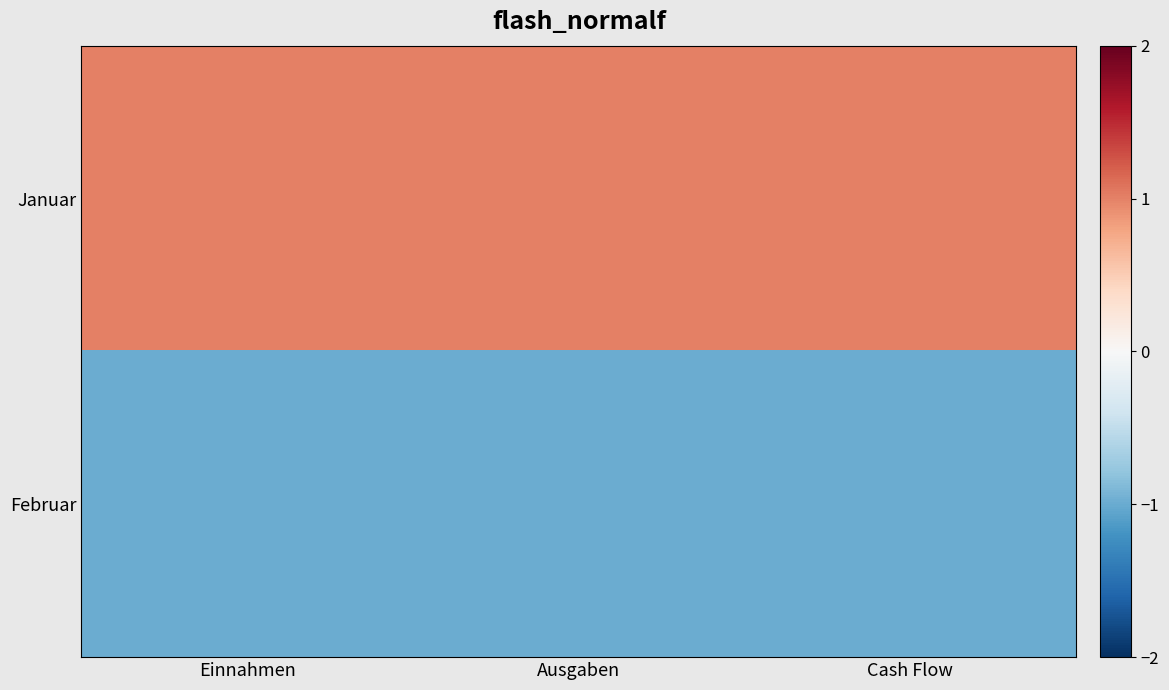

Reading left to right, transcribe all the data shown in this chart.

Januar: Einnahmen=1	Ausgaben=1	Cash Flow=1
Februar: Einnahmen=-1	Ausgaben=-1	Cash Flow=-1